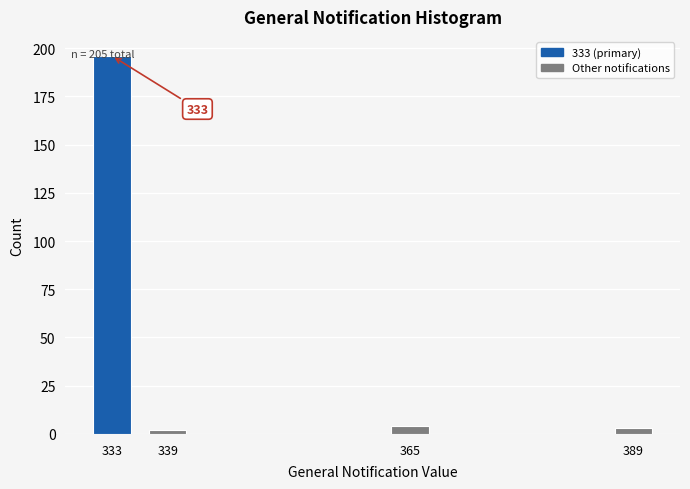

What is the average value?

51